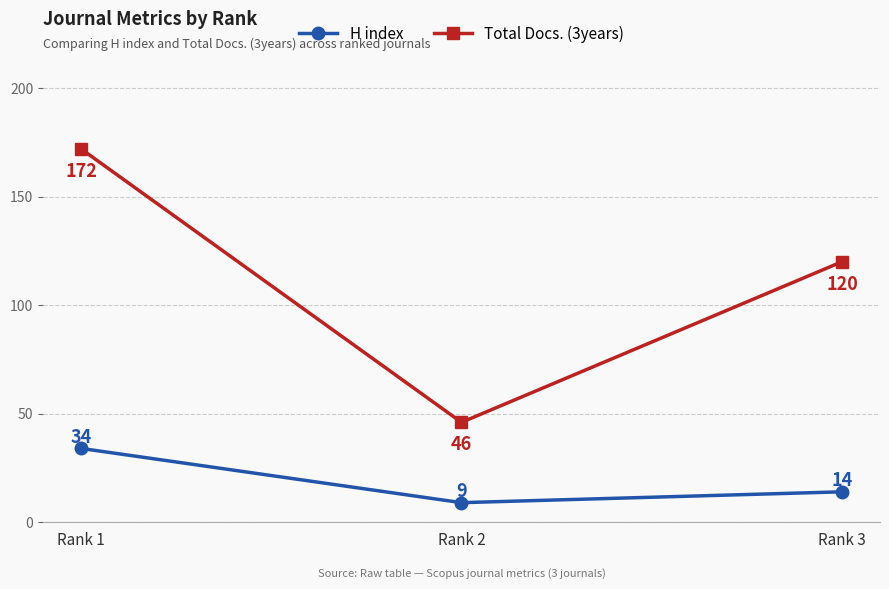

What is the smallest value displayed?

9